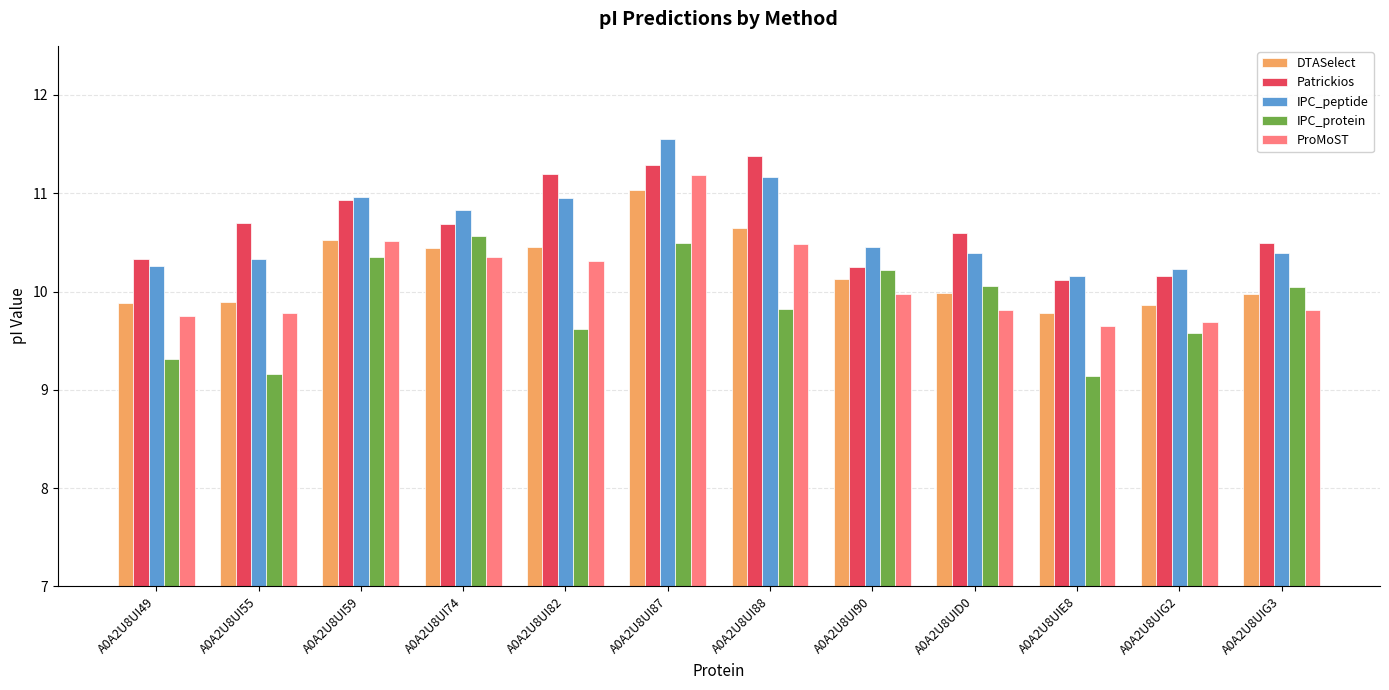

The value of IPC_peptide at A0A2U8UI49 is 10.3. True or false?

True